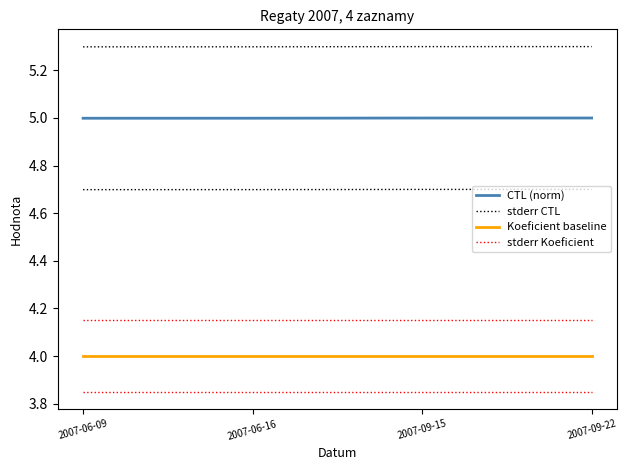

What is the total value across all series at 2007-06-09?

18.4